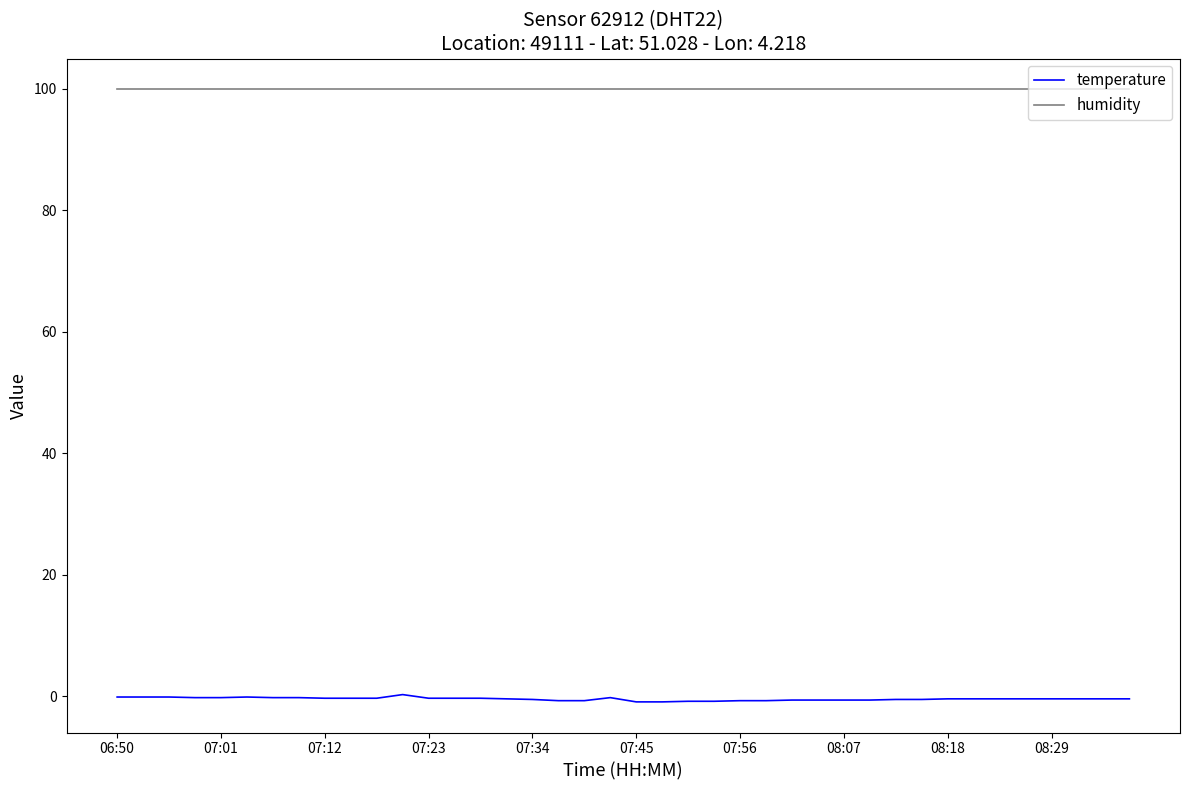

How many lines are shown in the chart?

2